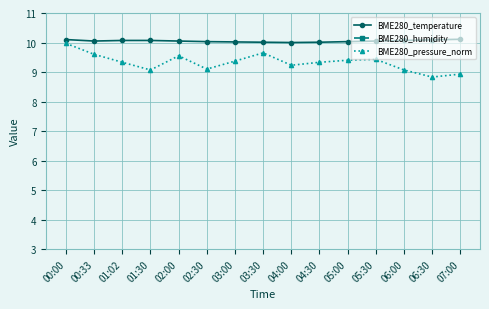

Which series has the largest total across all categories?

BME280_humidity